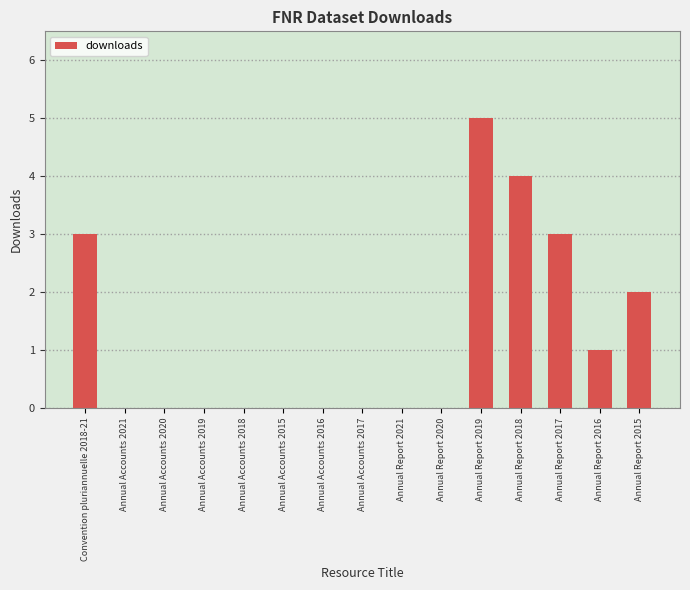

Is it true that the value at Annual Report 2017 is 5?

False